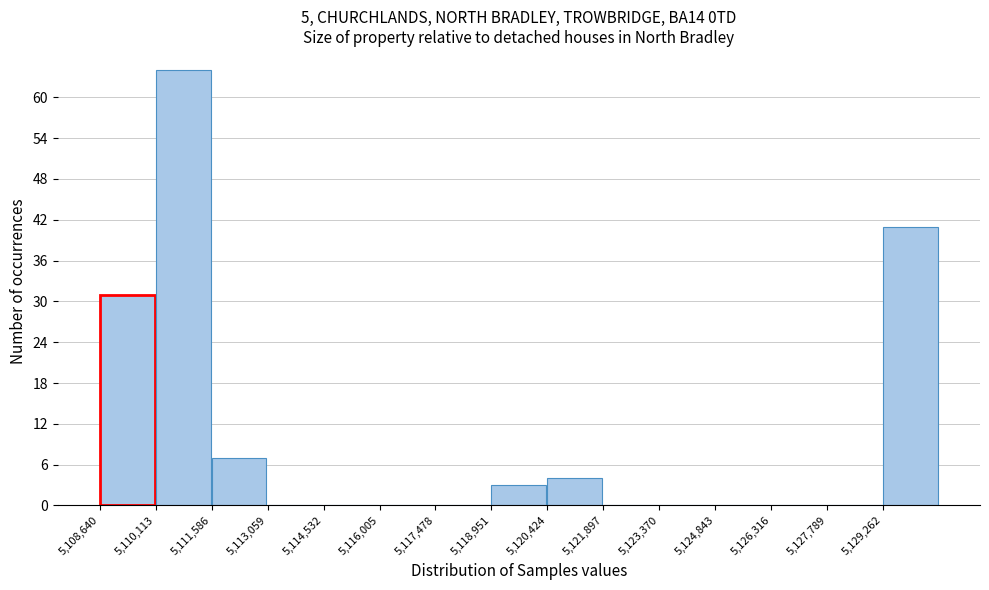

Reading left to right, transcribe this chart: for each bar, give the range it covers on the x-axis and its height. Neither the bar edges nor the heights are printed on the chart, so give them approximately, as read against the axes.

5108600 to 5110200: 31
5110200 to 5111600: 64
5111600 to 5113000: 7
5113000 to 5114600: 0
5114600 to 5116000: 0
5116000 to 5117400: 0
5117400 to 5119000: 0
5119000 to 5120400: 3
5120400 to 5121800: 4
5121800 to 5123400: 0
5123400 to 5124800: 0
5124800 to 5126400: 0
5126400 to 5127800: 0
5127800 to 5129200: 0
5129200 to 5130800: 41